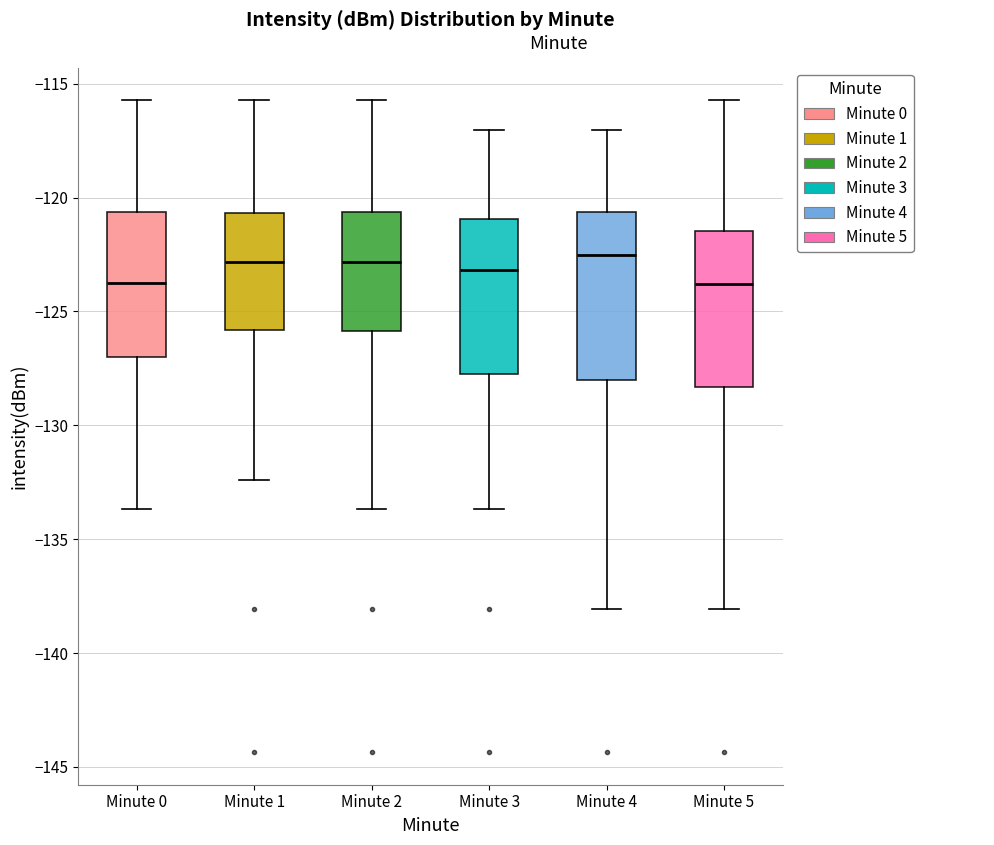

Reading left to right, transcribe this box plot: for each box, give where its median line is, the range the box spans, and where its two whiskers end, as read against the y-axis. The values are not printed on the chart, so give them approximately, as read against the axis.

Minute 0: median -124.0, box -127.0 to -120.5, whiskers -133.5 to -115.5
Minute 1: median -123.0, box -126.0 to -120.5, whiskers -132.5 to -115.5
Minute 2: median -123.0, box -126.0 to -120.5, whiskers -133.5 to -115.5
Minute 3: median -123.0, box -128.0 to -121.0, whiskers -133.5 to -117.0
Minute 4: median -122.5, box -128.0 to -120.5, whiskers -138.0 to -117.0
Minute 5: median -124.0, box -128.5 to -121.5, whiskers -138.0 to -115.5